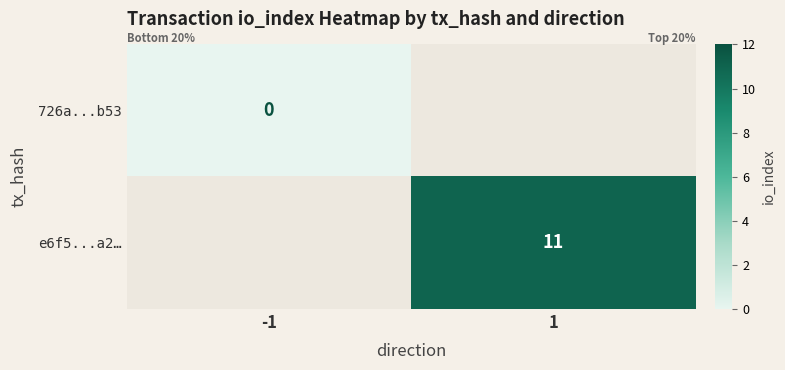

Is it true that e6f5...a2… equals 11 at 1?

True